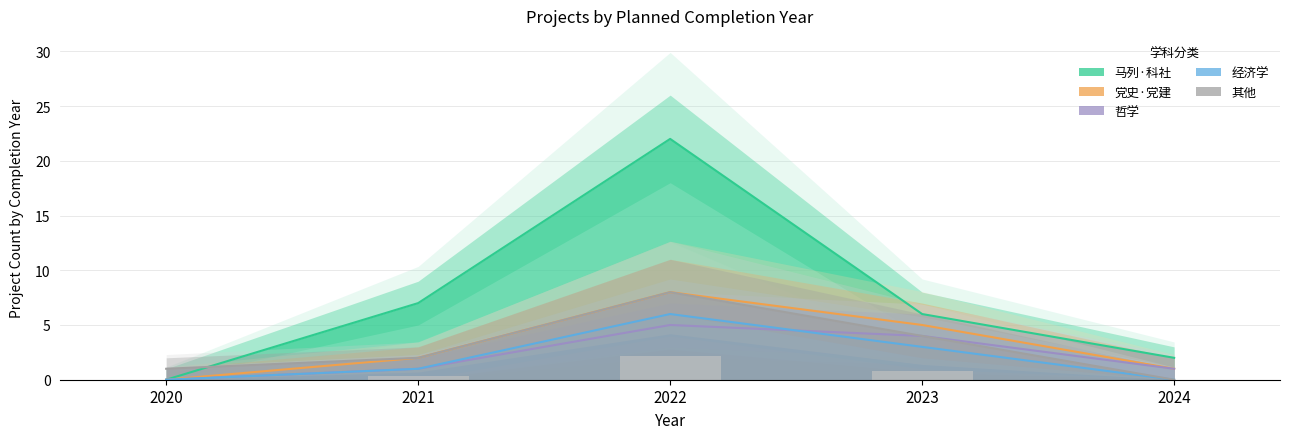

What is the difference between the highest and lowest values at 2020?

1